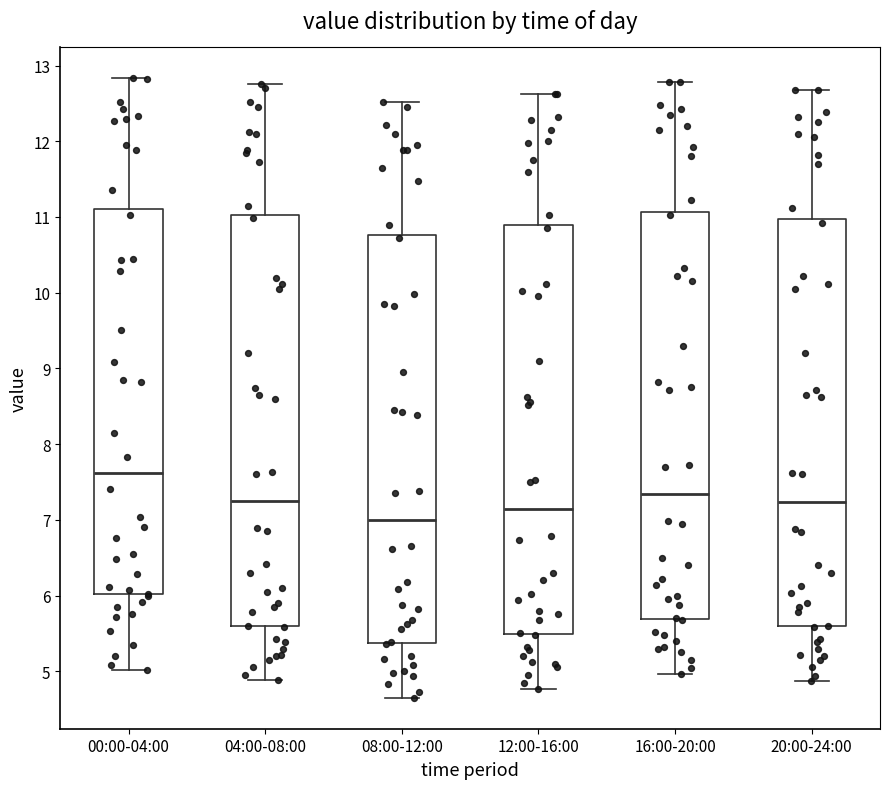

Reading left to right, read every box against the y-axis: the position of its median line, the range the box covers, and the ends of its whiskers. The values are not printed on the chart, so give them approximately, as read against the axis.

00:00-04:00: median 7.6, box 6.0 to 11.1, whiskers 5.0 to 12.8
04:00-08:00: median 7.2, box 5.6 to 11.0, whiskers 4.9 to 12.8
08:00-12:00: median 7.0, box 5.4 to 10.8, whiskers 4.7 to 12.5
12:00-16:00: median 7.1, box 5.5 to 10.9, whiskers 4.8 to 12.6
16:00-20:00: median 7.3, box 5.7 to 11.1, whiskers 5.0 to 12.8
20:00-24:00: median 7.2, box 5.6 to 11.0, whiskers 4.9 to 12.7